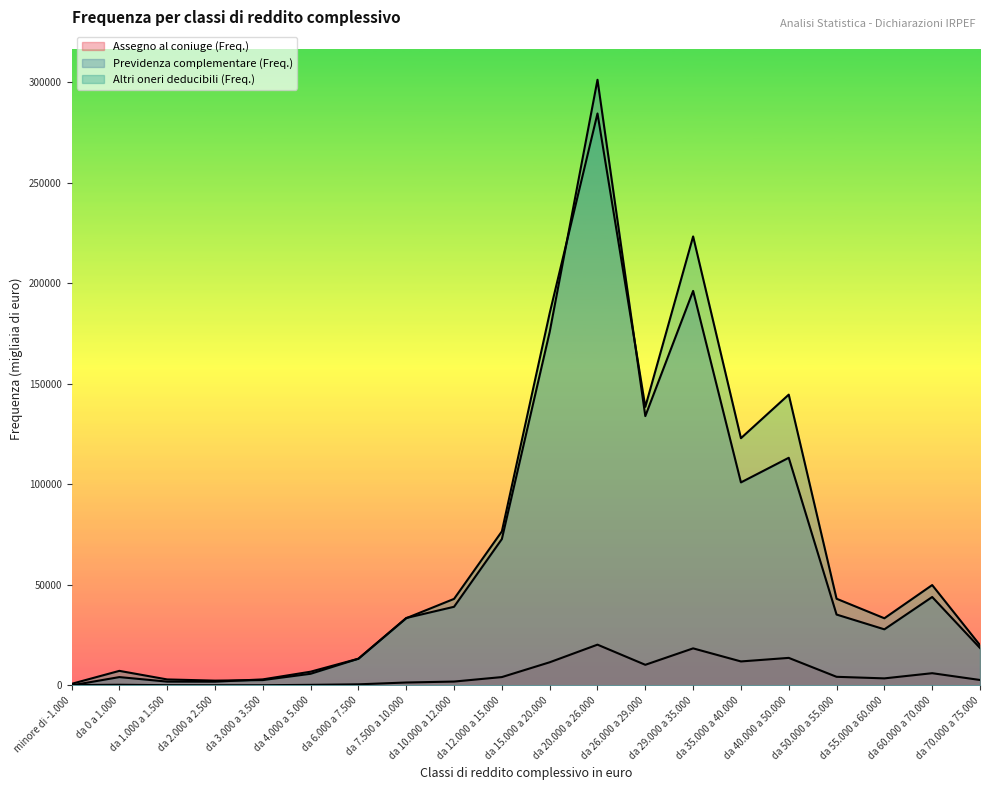

True or false: Altri oneri deducibili (Freq.) and Previdenza complementare (Freq.) intersect in this chart.

True